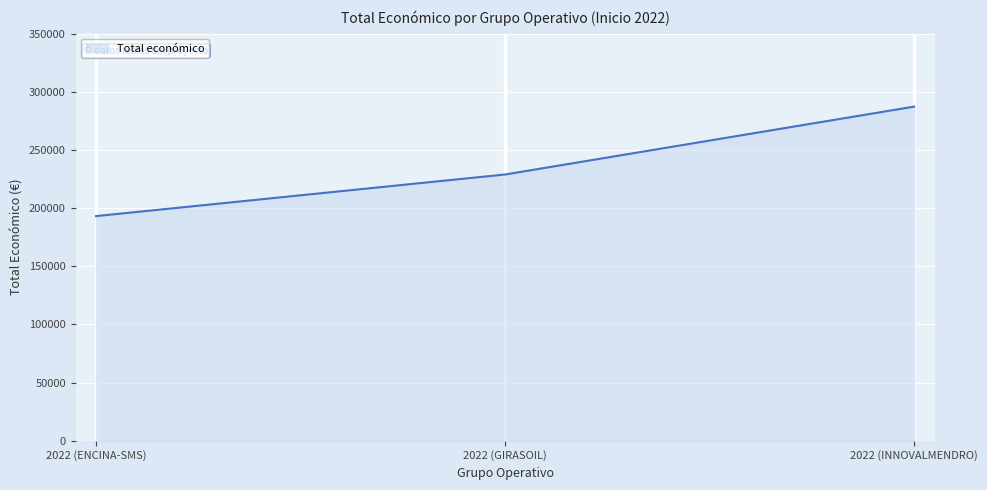

What is the ratio of the value at 2022 (ENCINA-SMS) to the value at 2022 (INNOVALMENDRO)?

0.7